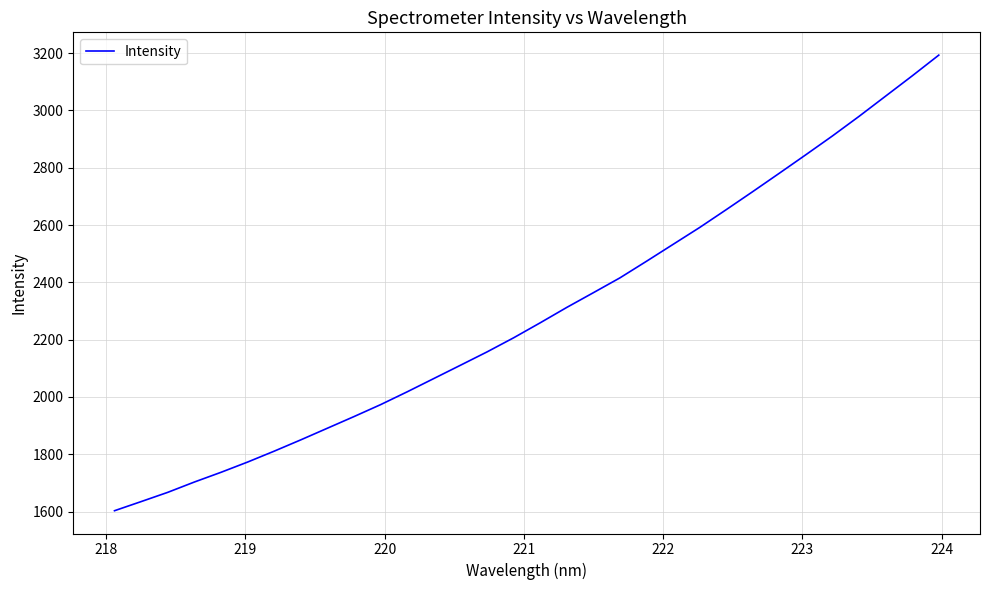

What is the maximum value shown in the chart?

3193.0